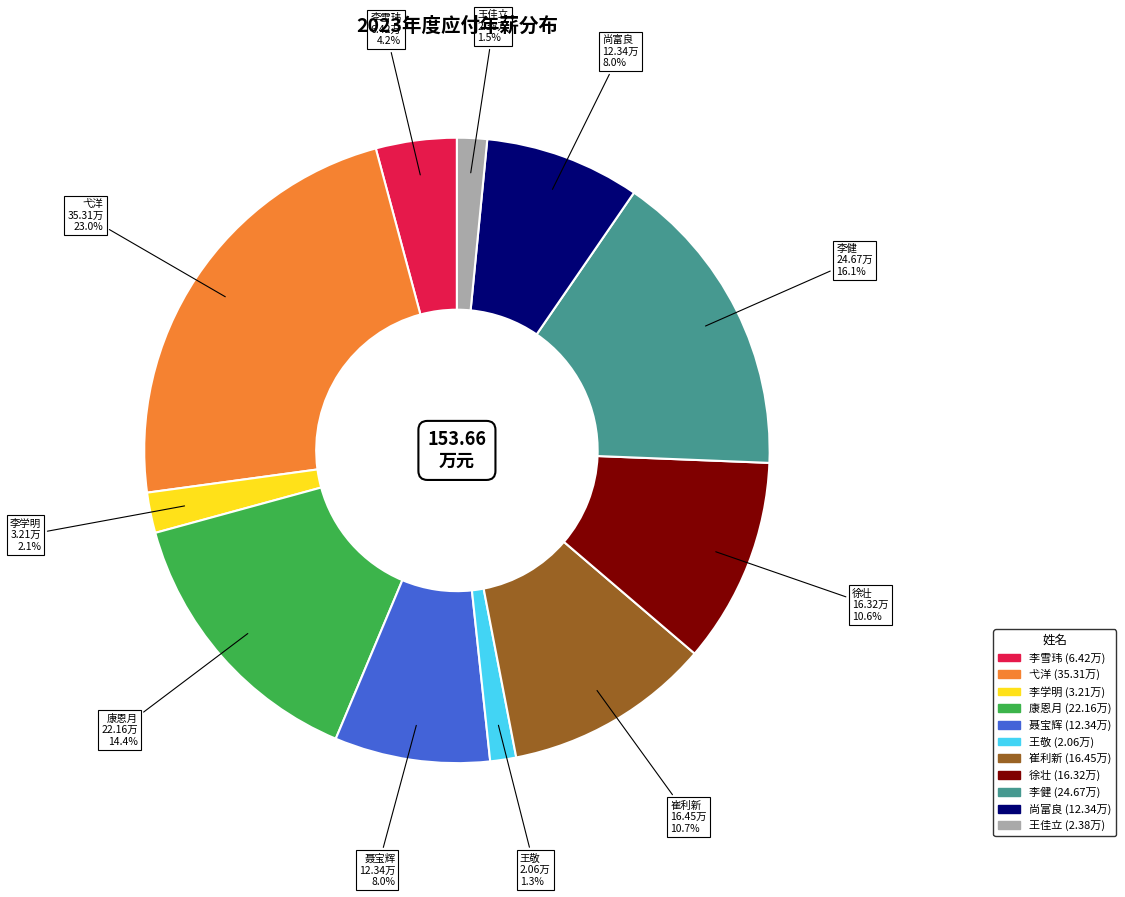

Between 李雪玮 and 聂宝辉, which is larger?

聂宝辉